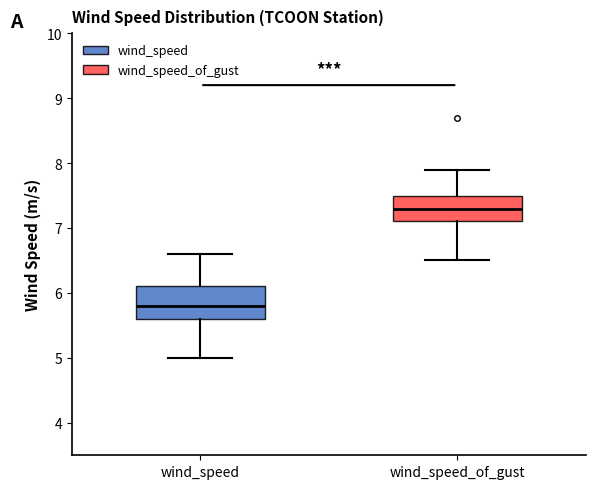

Reading left to right, transcribe this box plot: for each box, give where its median line is, the range the box spans, and where its two whiskers end, as read against the y-axis. The values are not printed on the chart, so give them approximately, as read against the axis.

wind_speed: median 5.8, box 5.6 to 6.1, whiskers 5.0 to 6.6
wind_speed_of_gust: median 7.3, box 7.1 to 7.5, whiskers 6.5 to 7.9